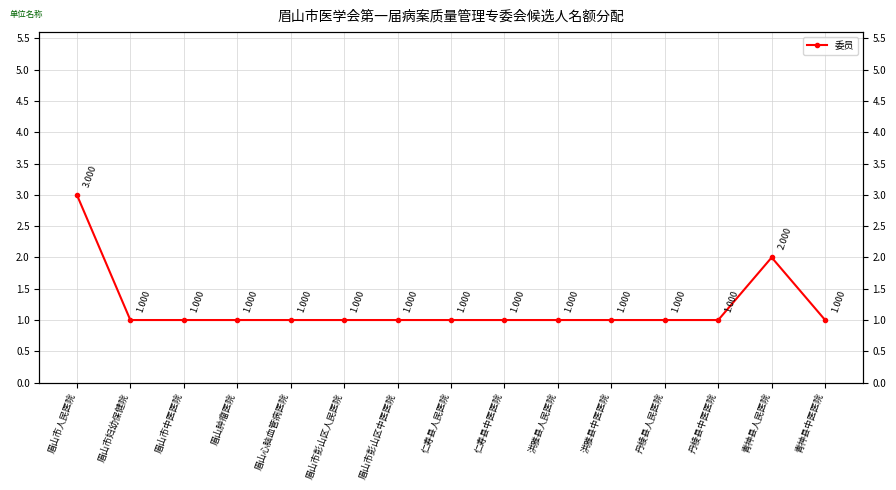

How many distinct data groups are displayed?

1